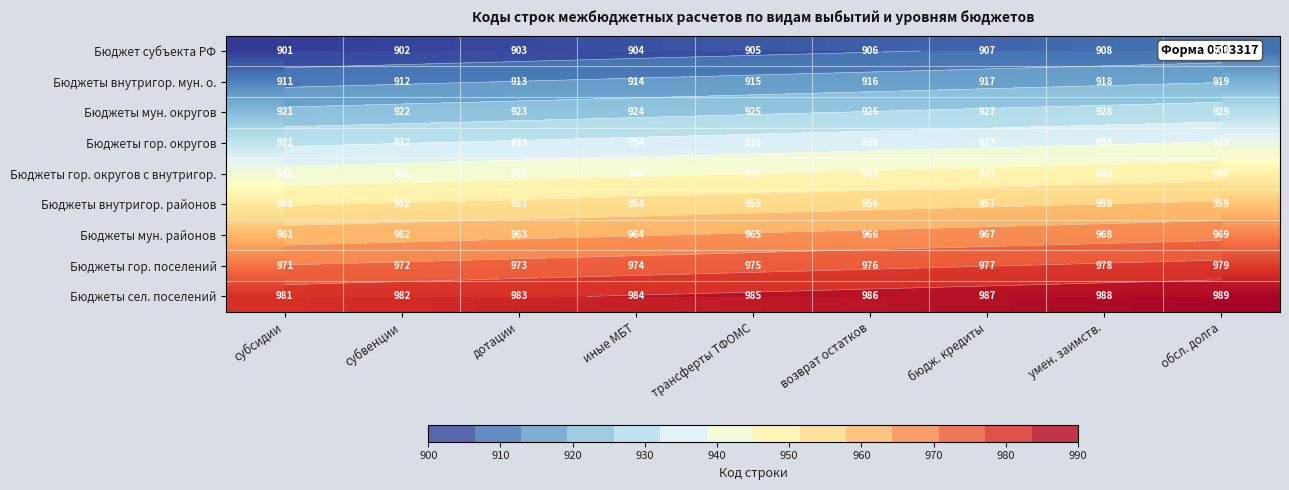

How many data points in Бюджет субъекта РФ are less than 905?

4